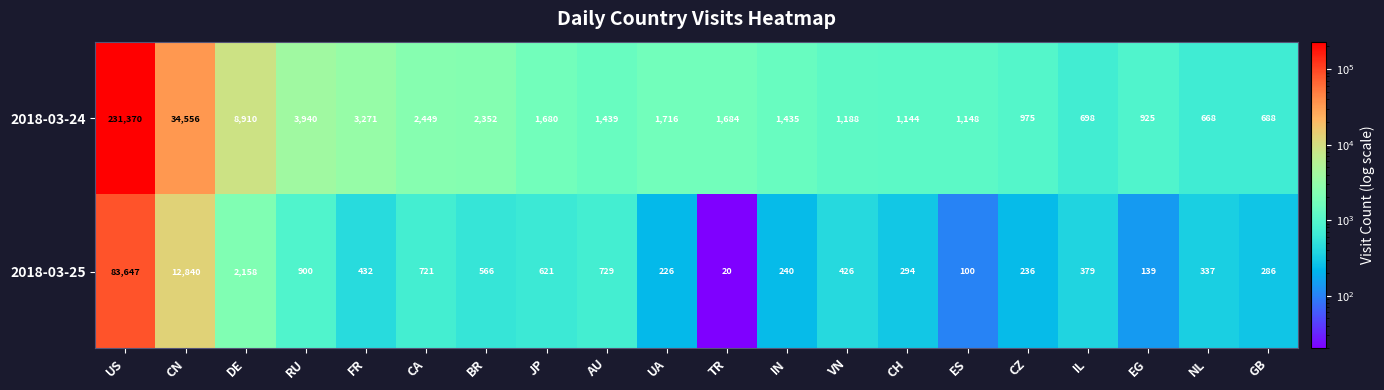

At which category does the chart reach its minimum across all series?

TR